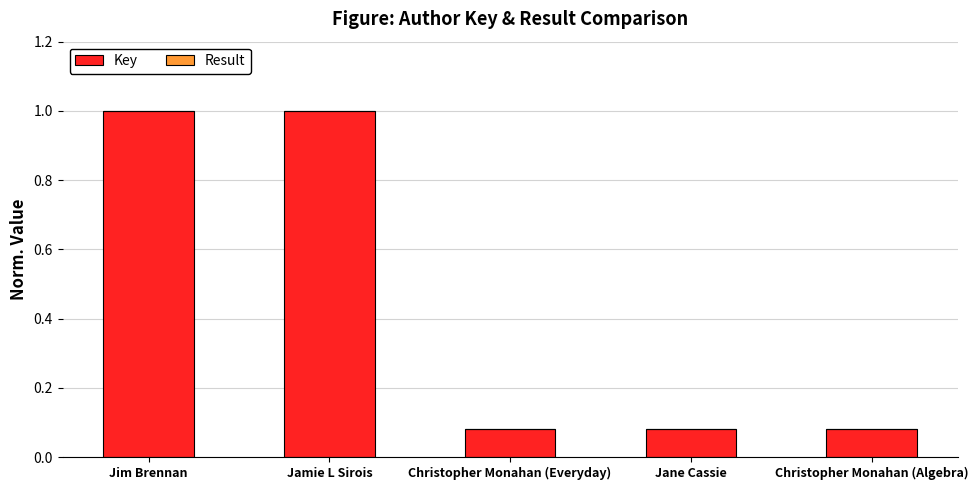

The value of Key at Jim Brennan is 1.3. True or false?

False